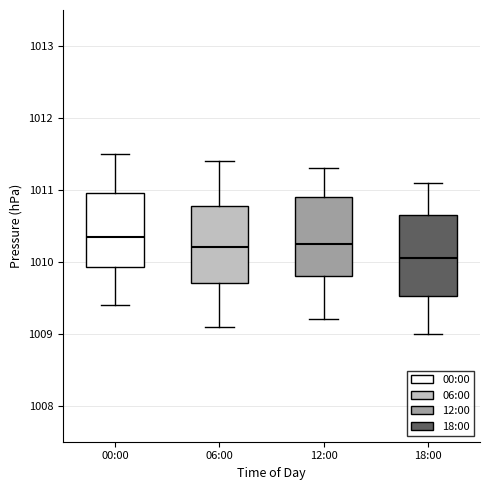

Which box's median line is the lowest?

18:00